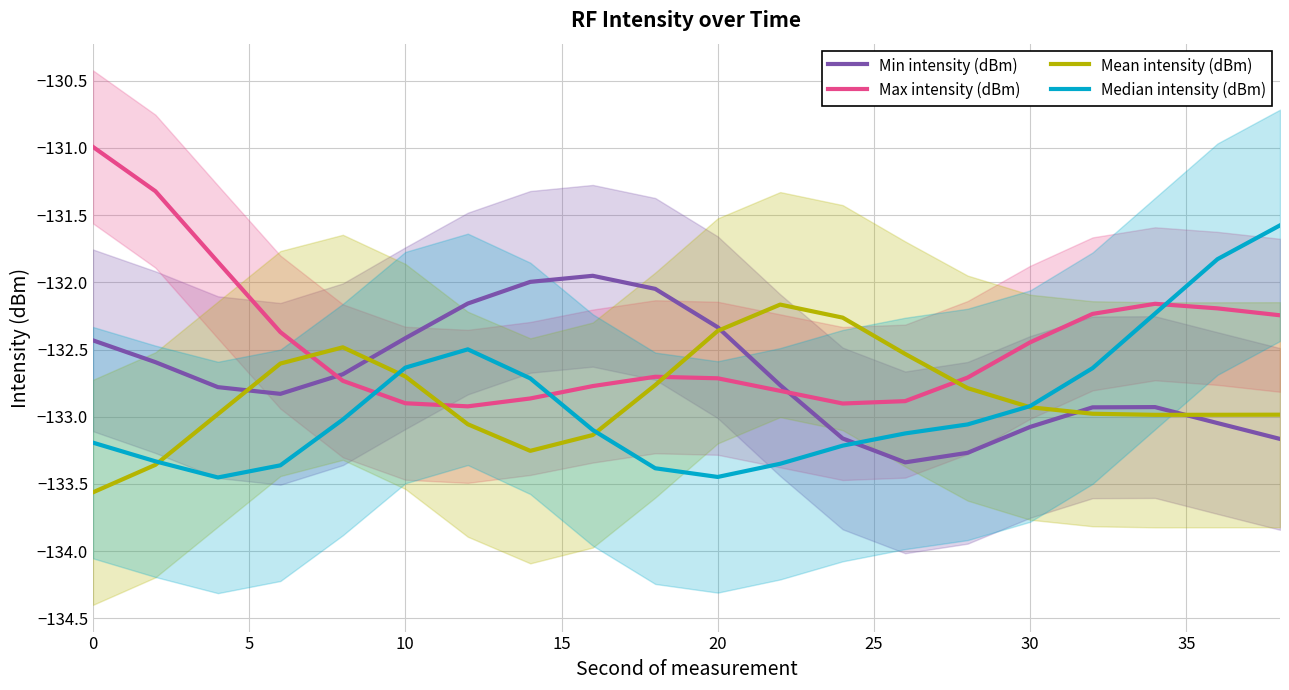

The value of Max intensity (dBm) at 20 is -220.4. True or false?

False